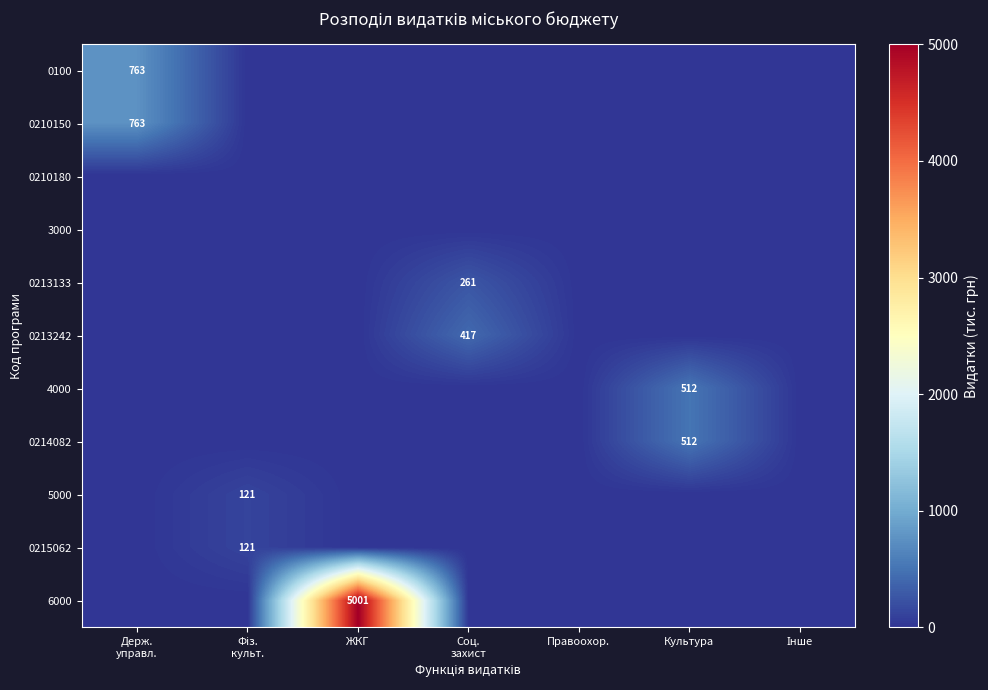

Where is 0210150 nearest to the value 381?

Фіз. культ.